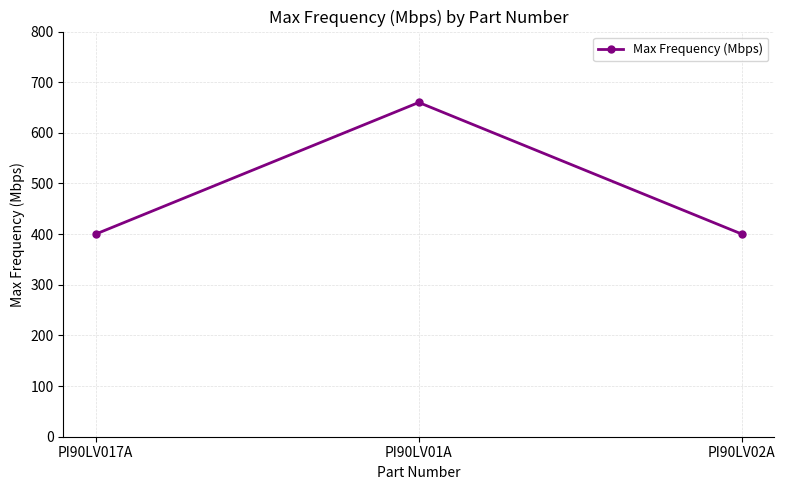

Between PI90LV017A and PI90LV01A, which is larger?

PI90LV01A